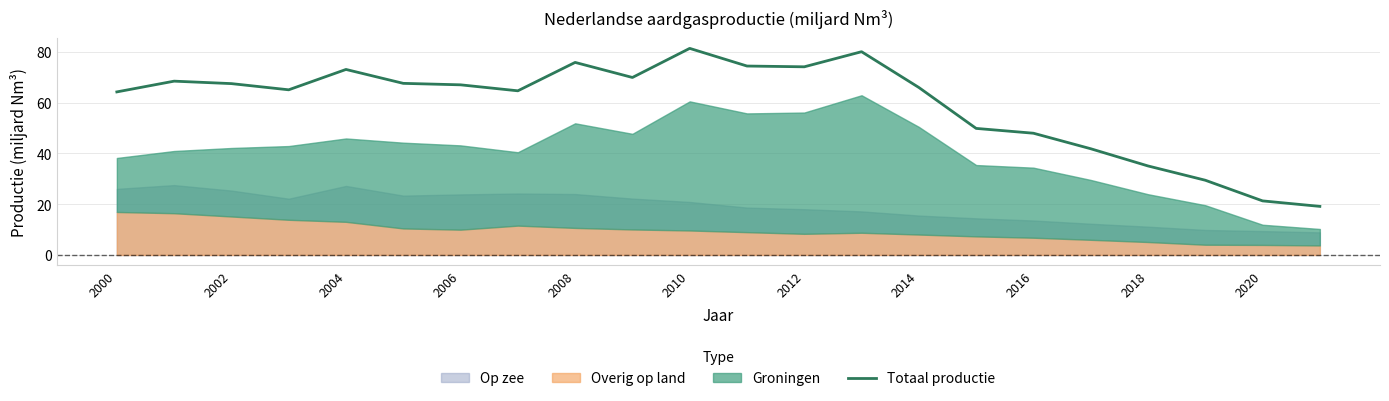

True or false: Totaal productie has a value of 21.3 at 2020.

True